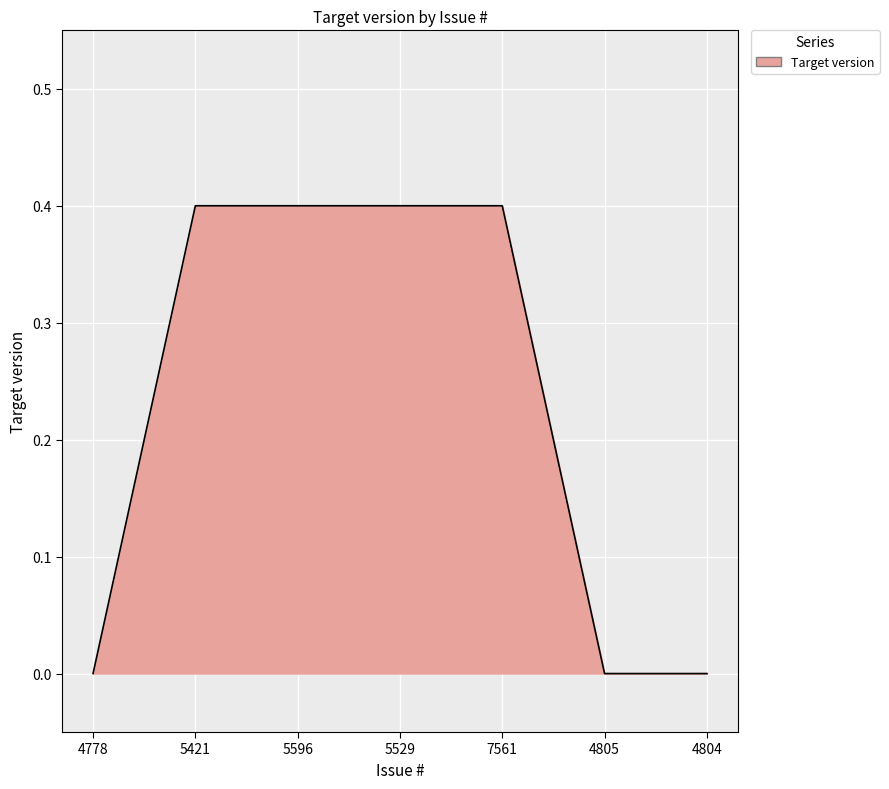

What is the maximum value shown in the chart?

0.4